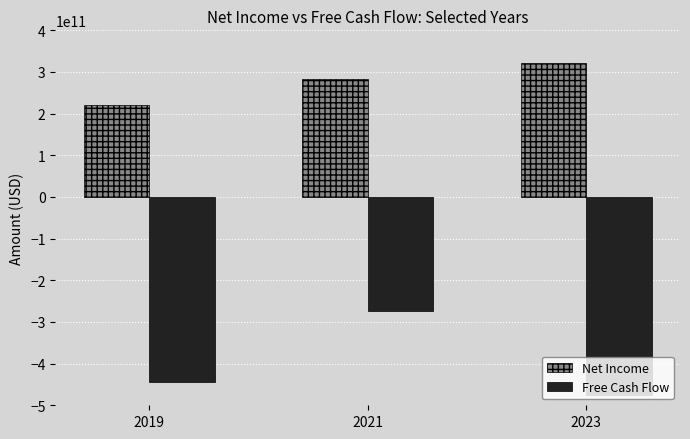

At which category is the sum across all series the highest?

2021